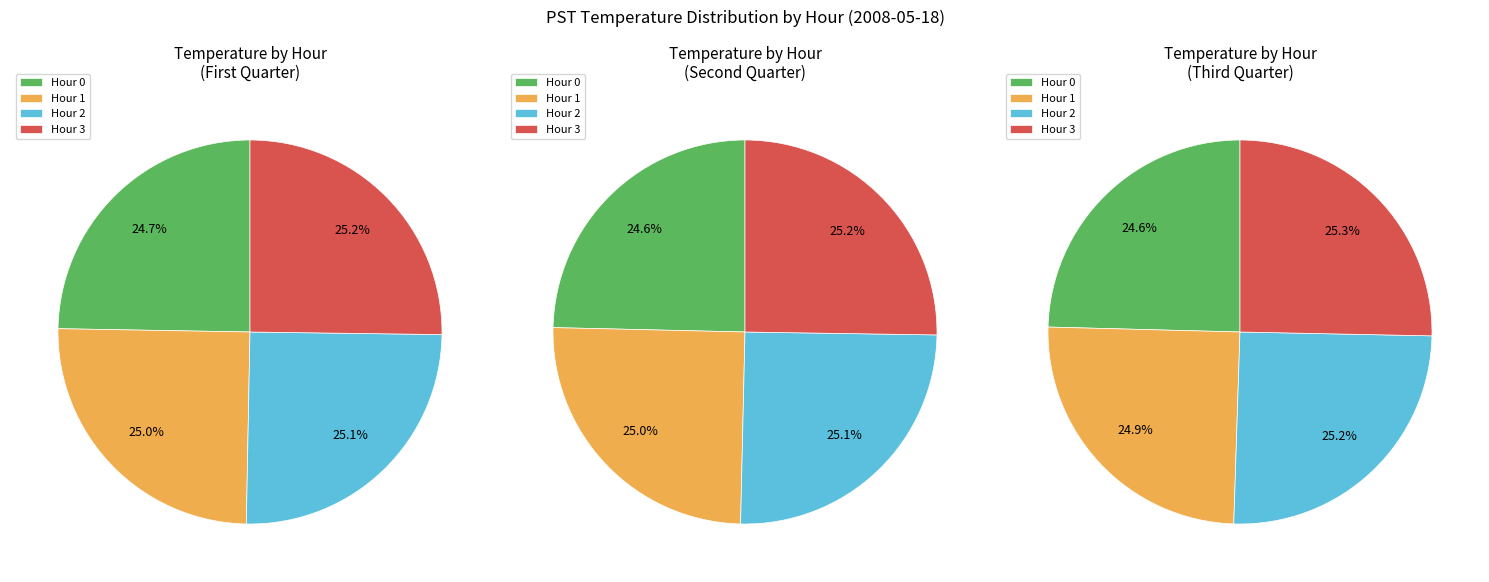

Is 6 the majority of the pie?

No